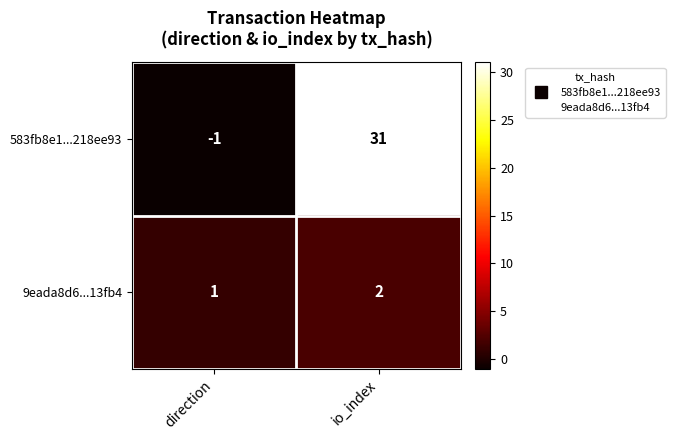

At direction, list the series in order from largest to smallest.

9eada8d6...13fb4, 583fb8e1...218ee93